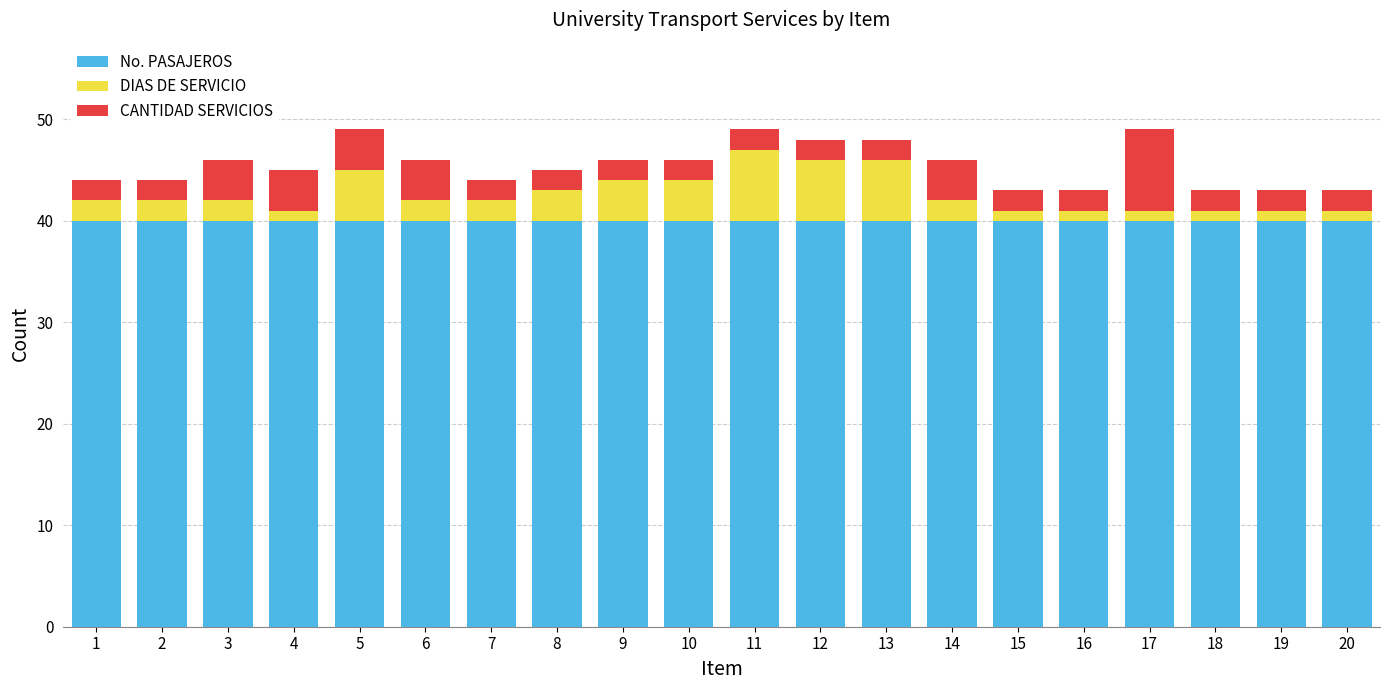

What is the total value across all series at 9?

46